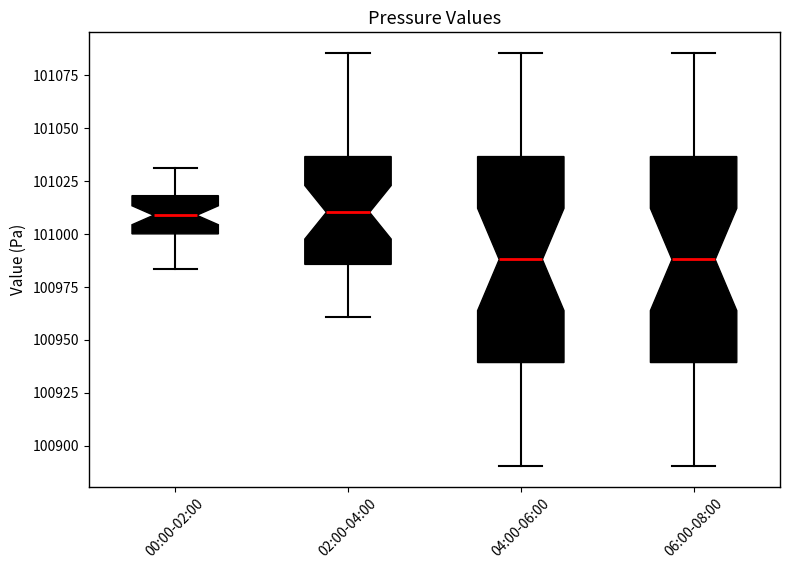

Reading left to right, read every box against the y-axis: the position of its median line, the range the box covers, and the ends of its whiskers. The values are not printed on the chart, so give them approximately, as read against the axis.

00:00-02:00: median 101010, box 101000 to 101020, whiskers 100985 to 101030
02:00-04:00: median 101010, box 100985 to 101035, whiskers 100960 to 101085
04:00-06:00: median 100990, box 100940 to 101035, whiskers 100890 to 101085
06:00-08:00: median 100990, box 100940 to 101035, whiskers 100890 to 101085